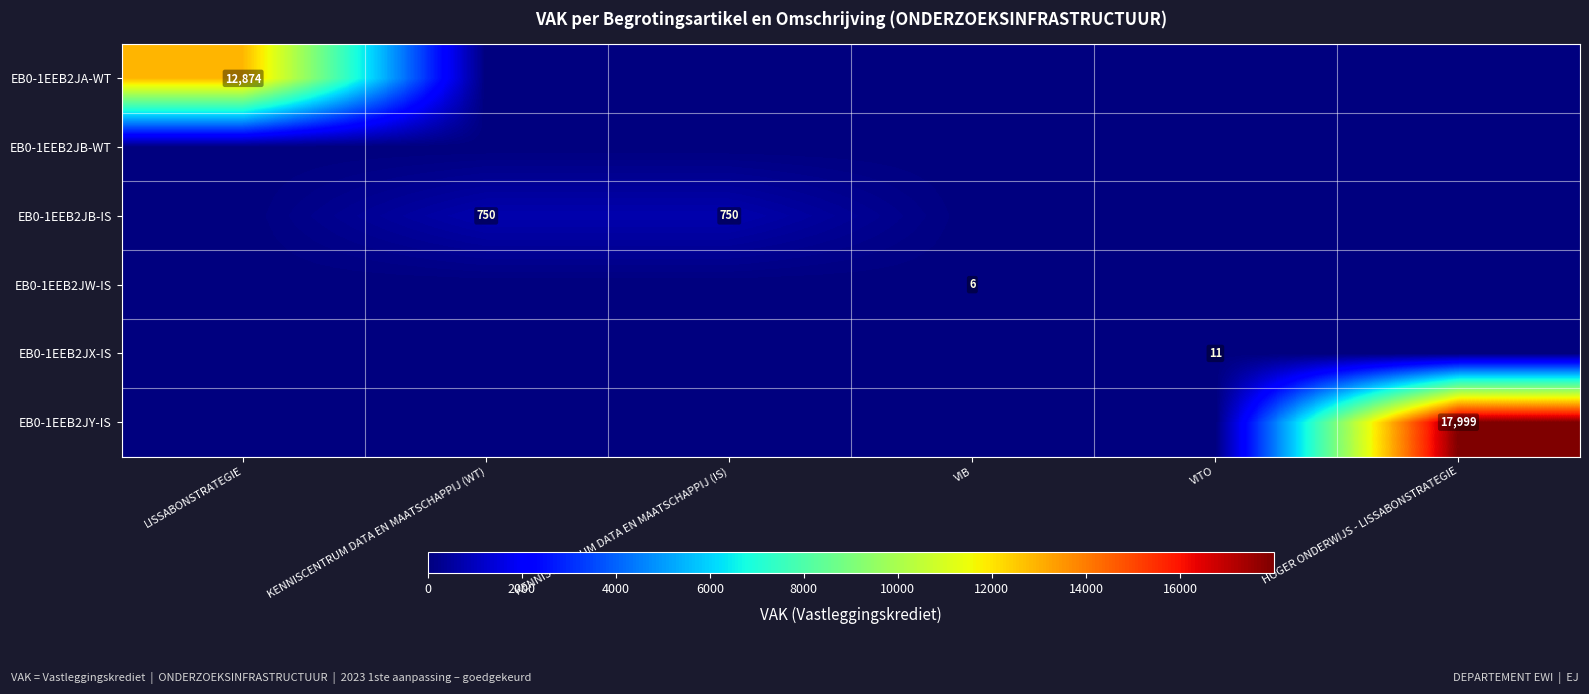

The value of EB0-1EEB2JY-IS at HOGER ONDERWIJS - LISSABONSTRATEGIE is 5836. True or false?

False